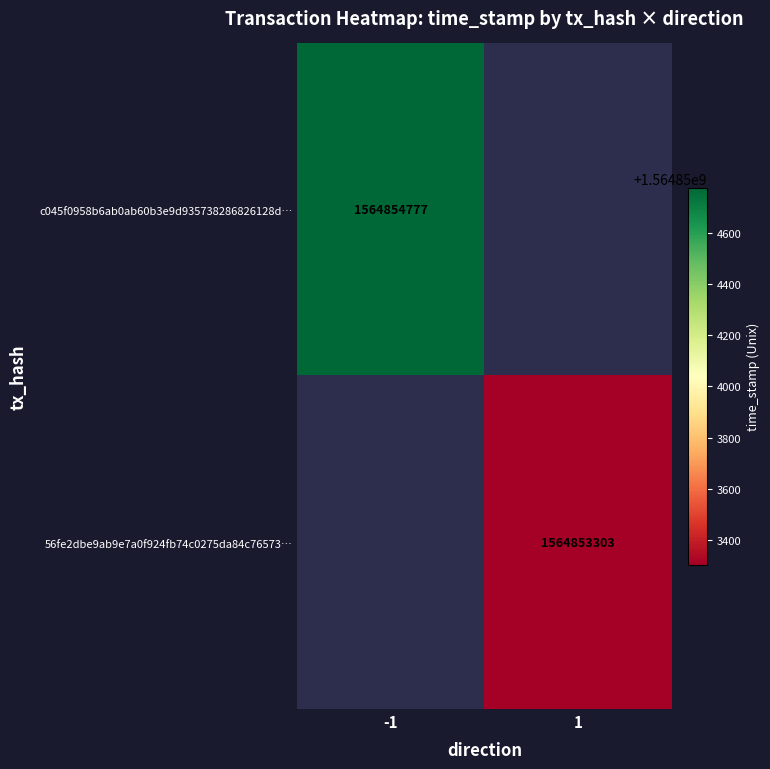

Which series has the largest total across all categories?

c045f0958b6ab0ab60b3e9d935738286826128d